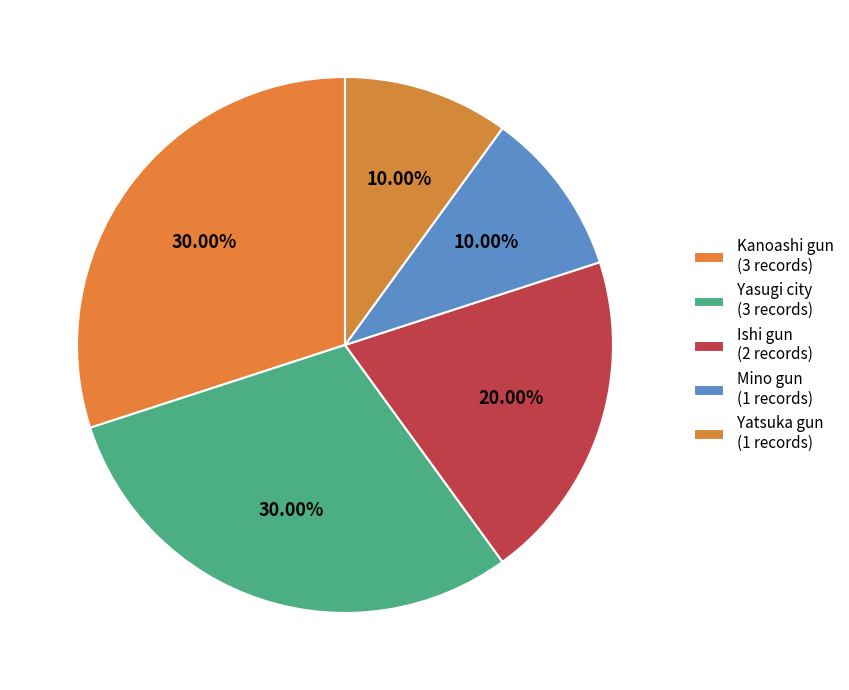

Count the number of slices in the pie.

5